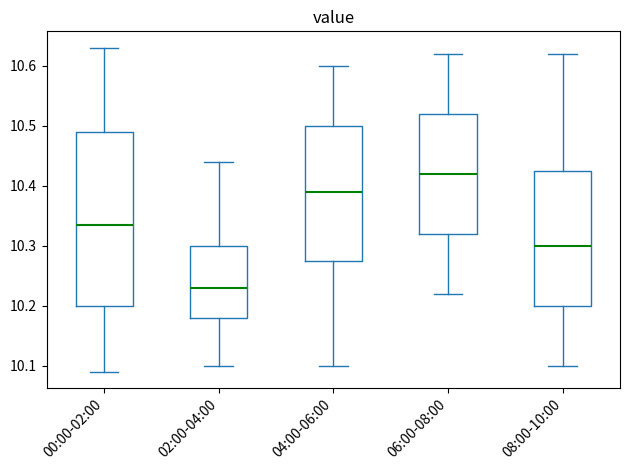

Which box is the tallest, from its lower edge to its upper edge?

00:00-02:00